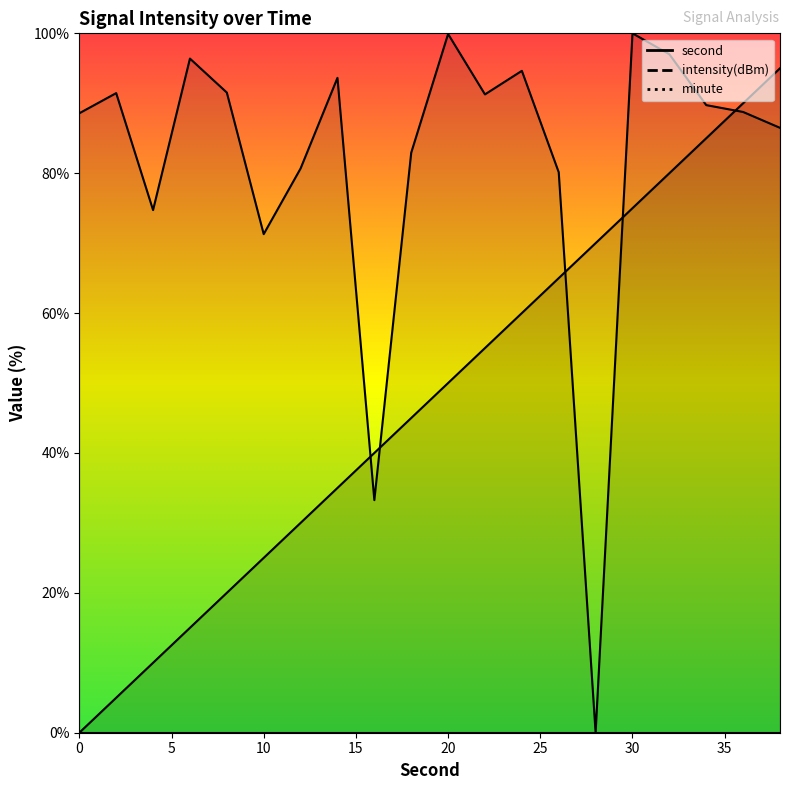

Which series has the largest total across all categories?

intensity(dBm)